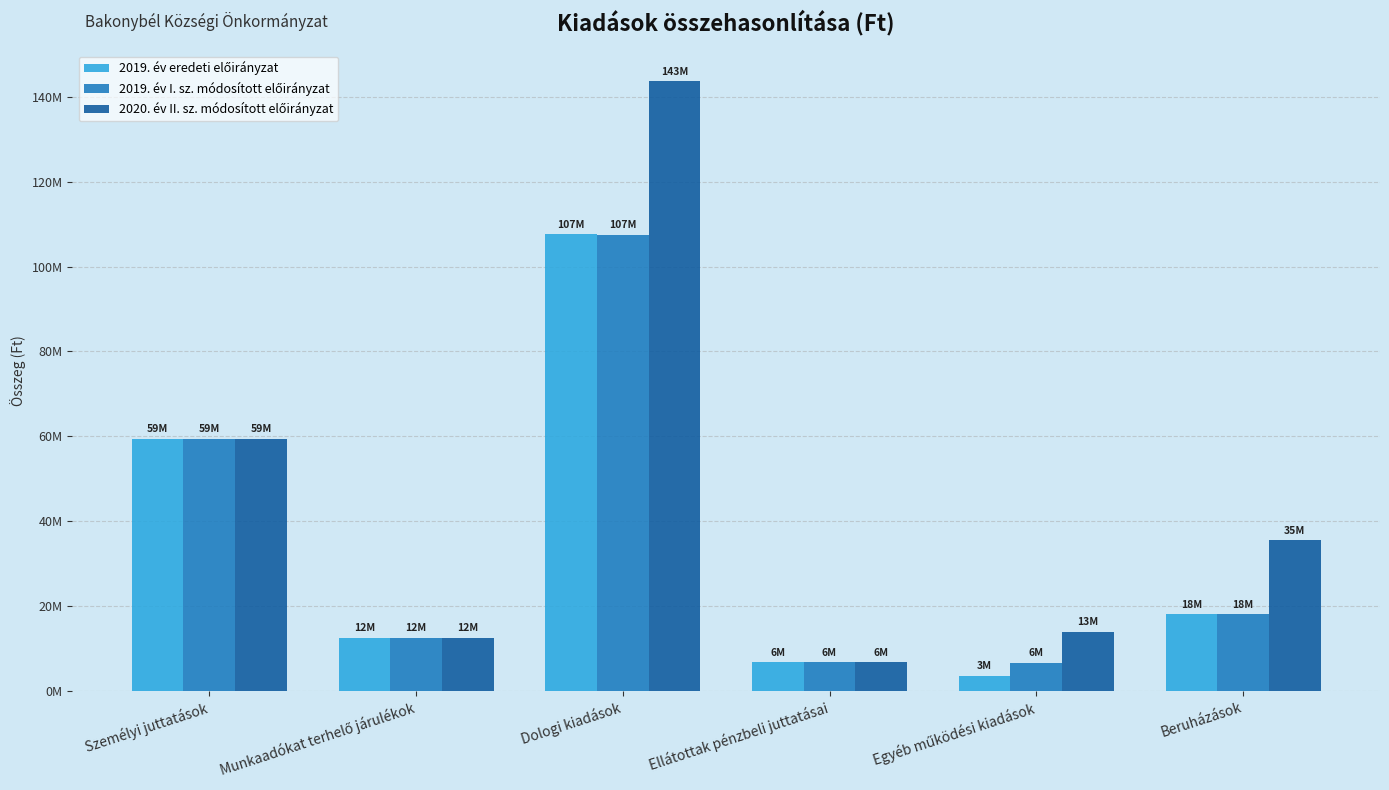

Rank the series at Személyi juttatások from lowest to highest value.

2019. év eredeti előirányzat, 2019. év I. sz. módosított előirányzat, 2020. év II. sz. módosított előirányzat